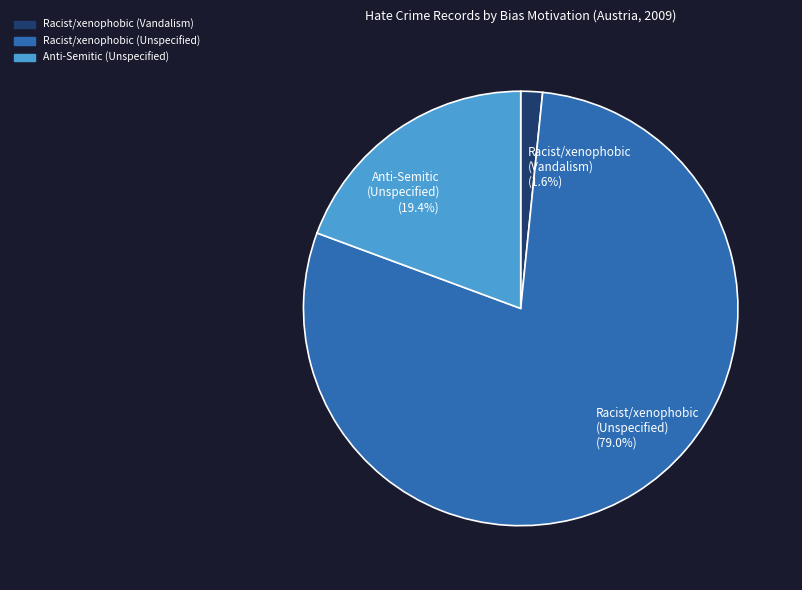

To the nearest percent, what is the difference between the largest and smallest slice percentages?

77%